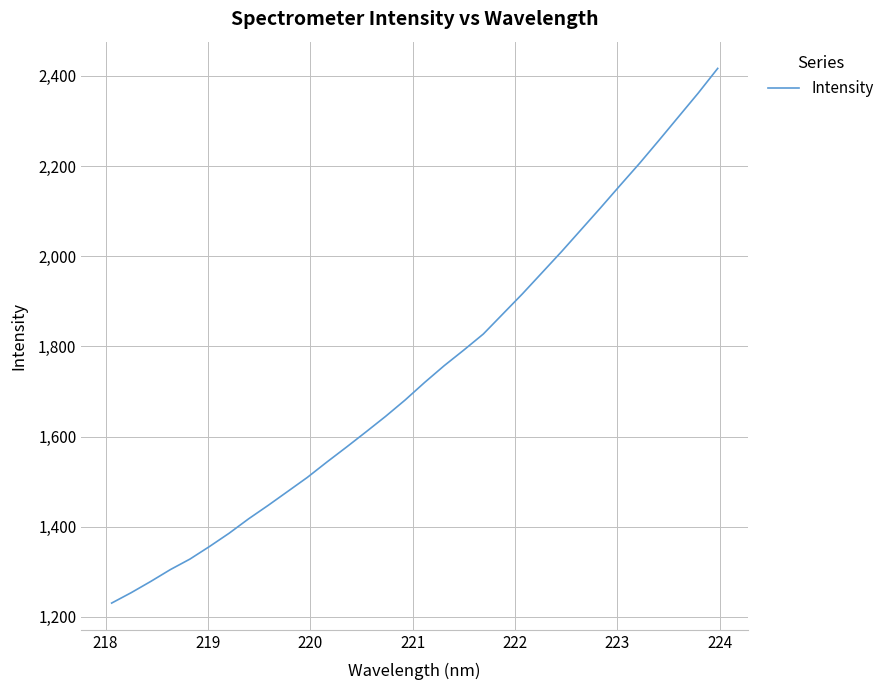

What is the greatest value displayed?

2416.4